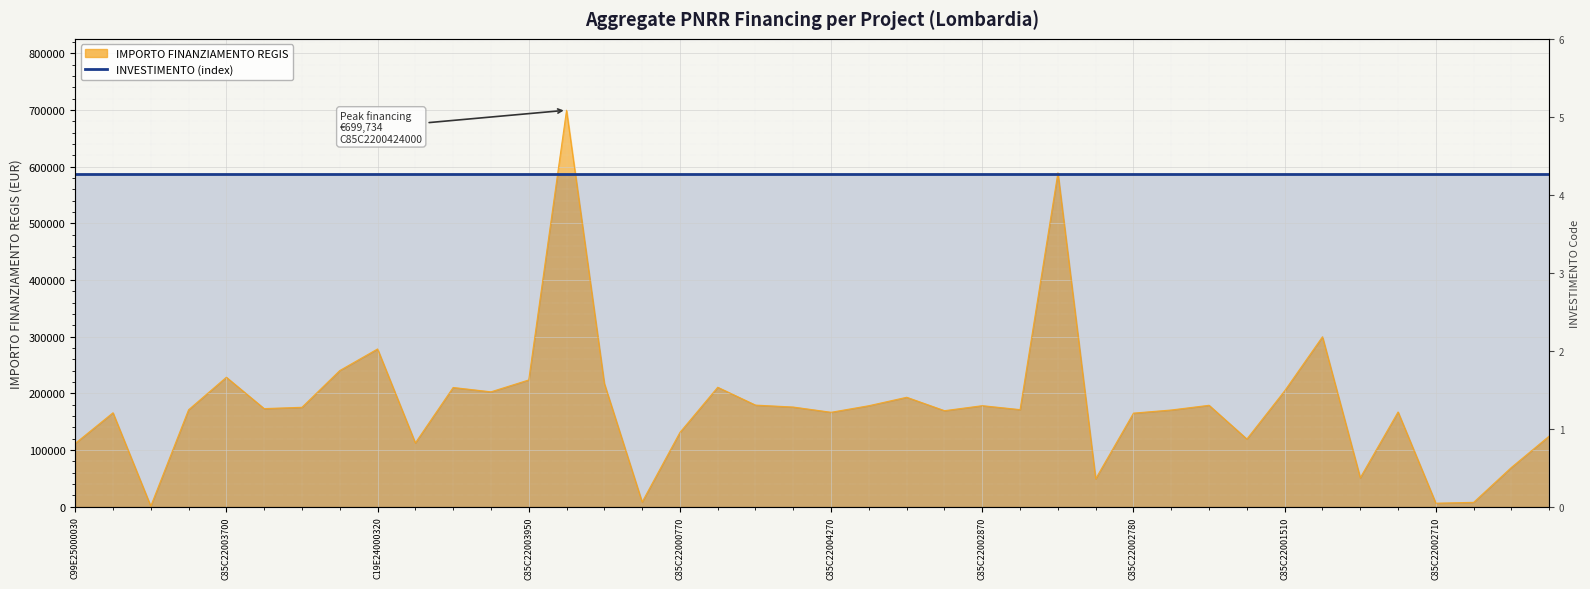

What is the difference between the maximum and minimum values?

698534.4